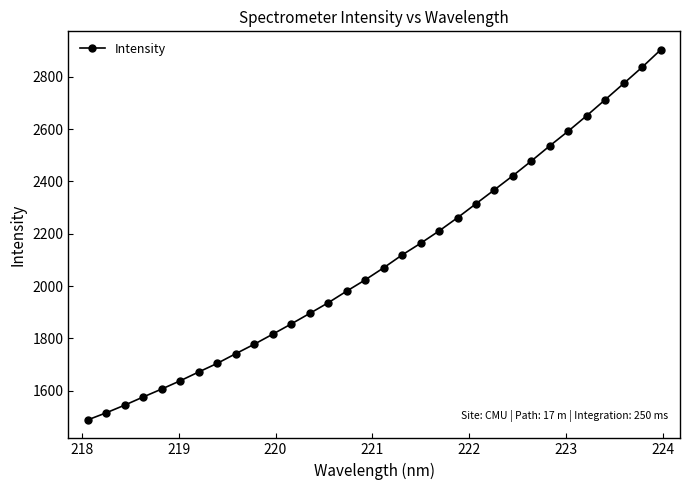

How many lines are shown in the chart?

1